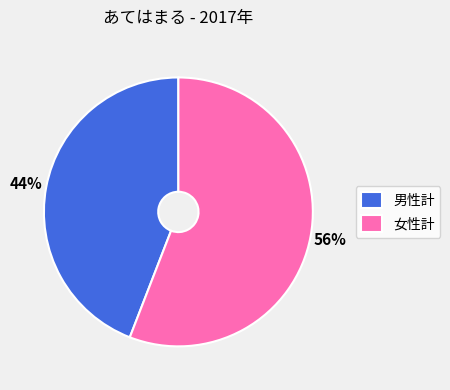

Rank the categories by value from highest to lowest.

女性計, 男性計